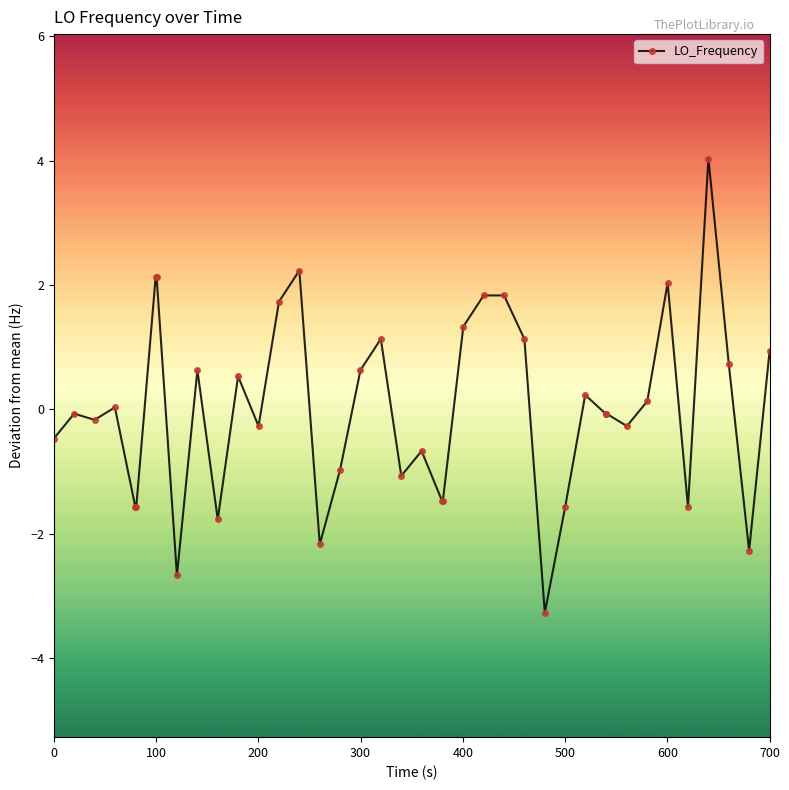

What is the value of the 12th point from the left?

0.5